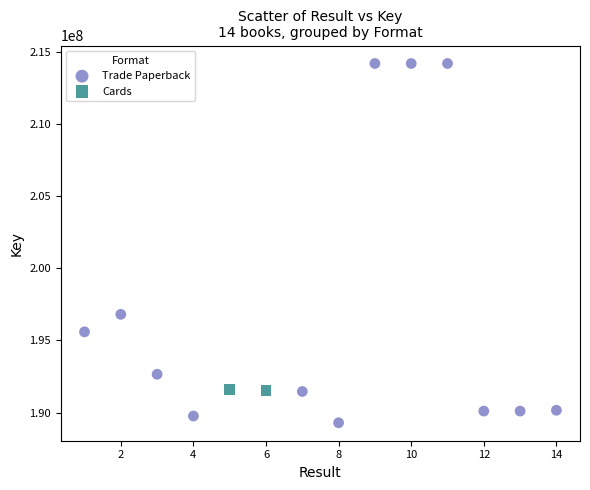

What are all the series names shown in the legend?

Trade Paperback, Cards